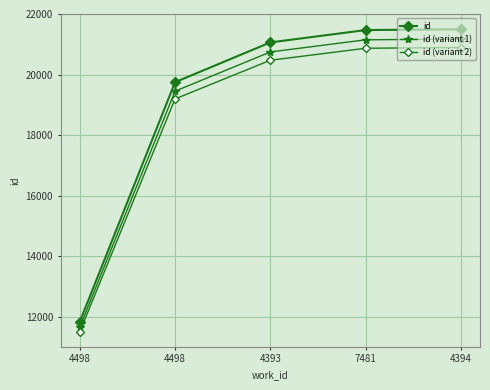

True or false: id has more than 2 points higher than both neighbors.

False